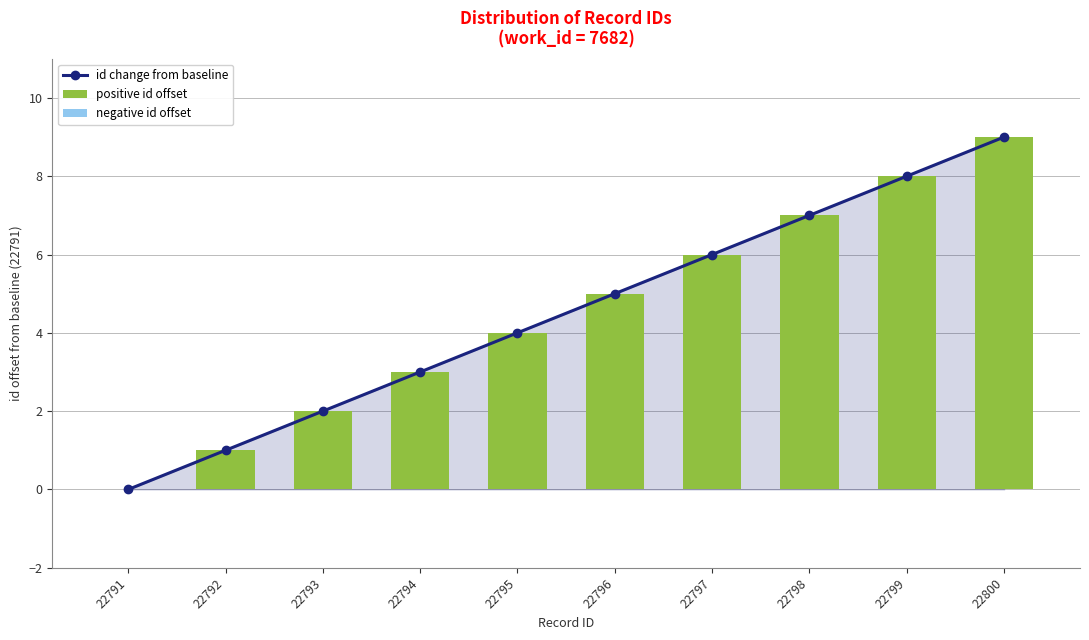

Rank the series by their maximum value, from highest to lowest.

id change from baseline, positive id offset, negative id offset